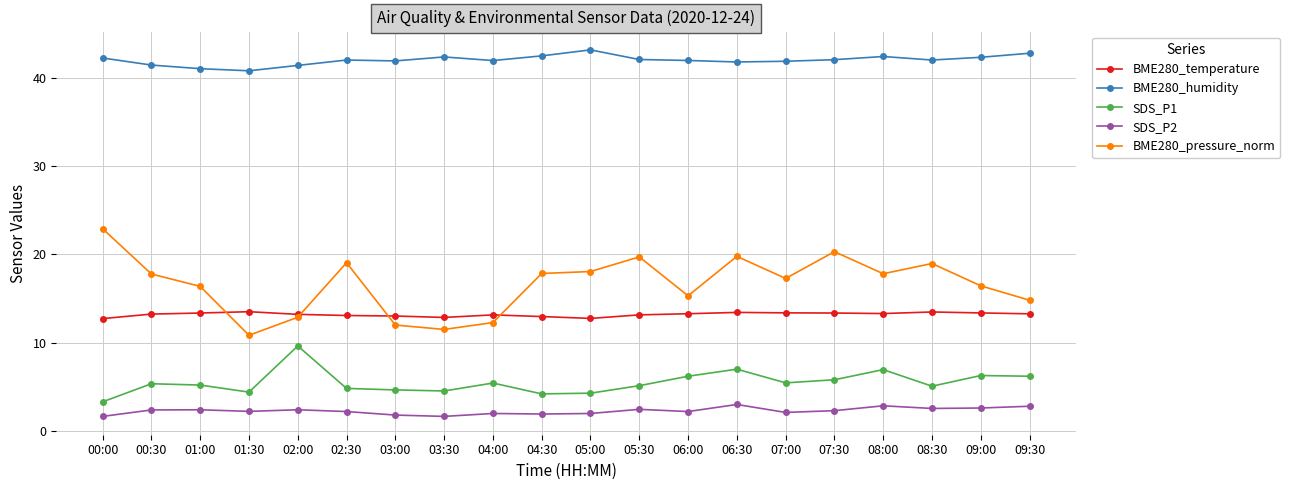

True or false: BME280_humidity has a value of 9.7 at 08:30.

False